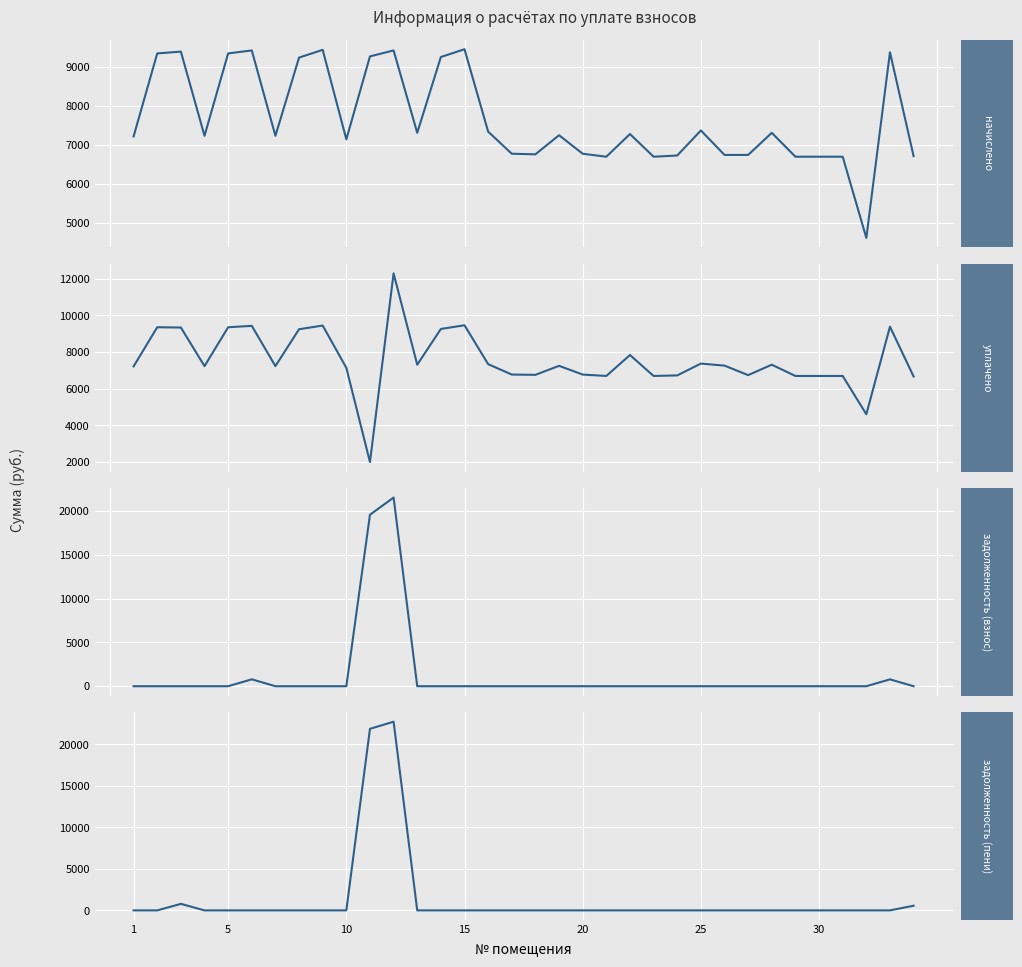

True or false: начислено has more than 2 interior local peaks.

True